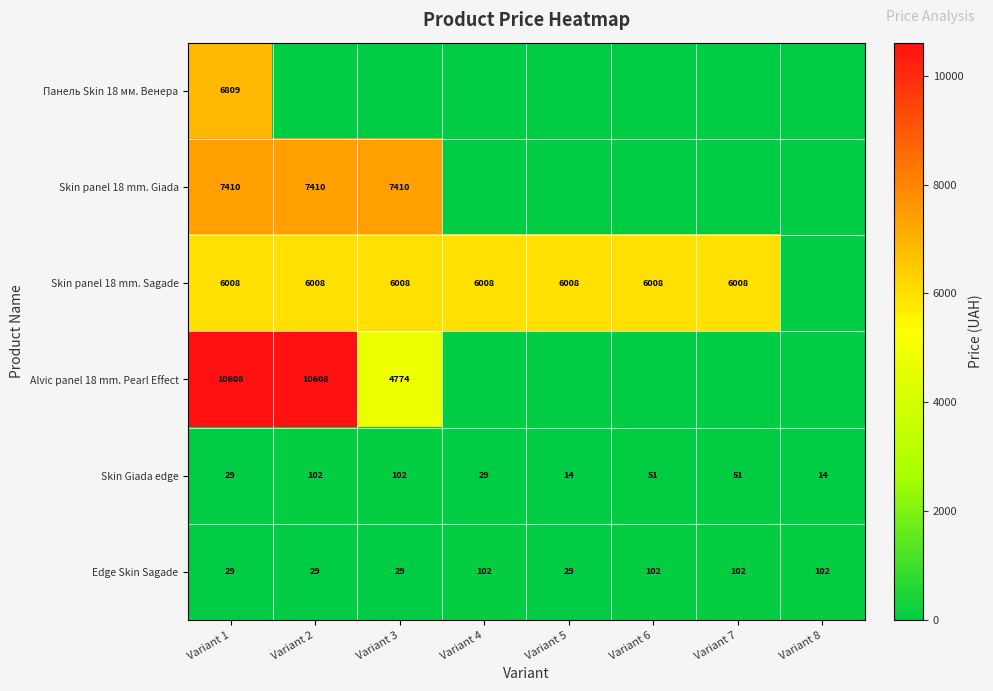

What is the spread (max minus min) of values at Variant 4?

6008.1